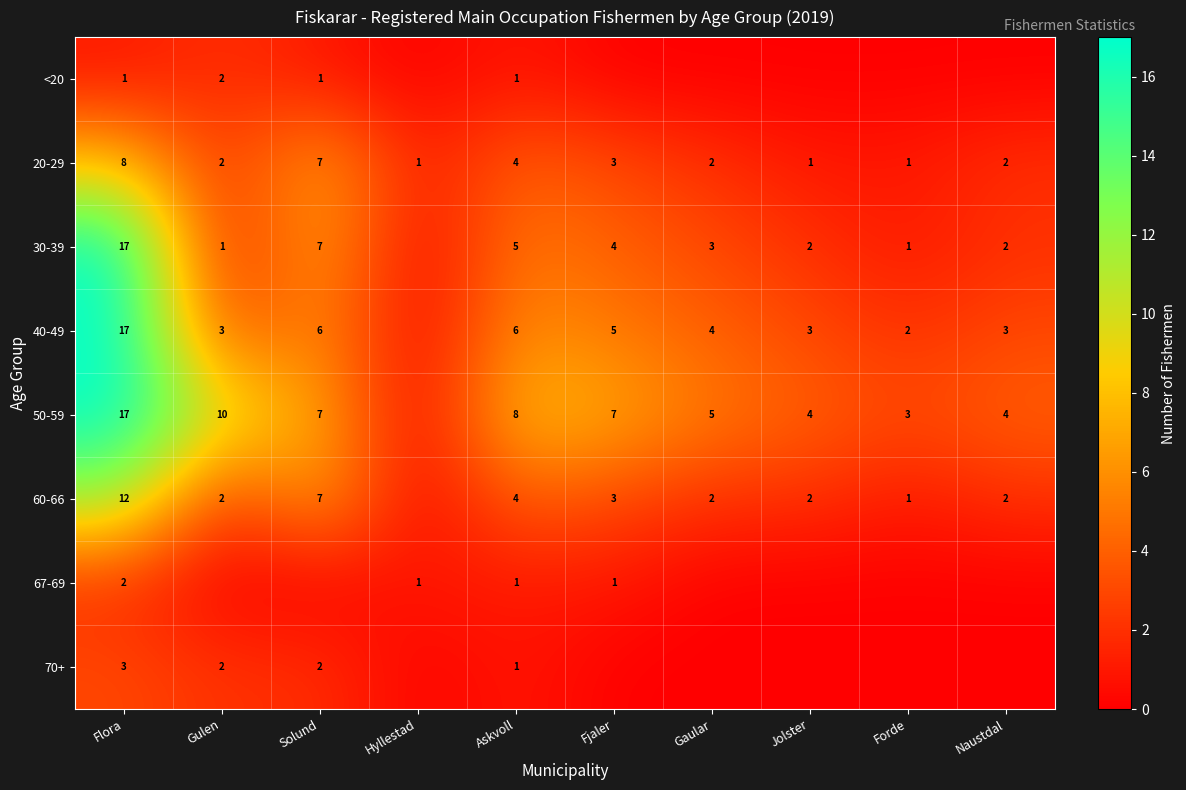

What is the difference between the maximum and minimum values in the 20-29 series?

7